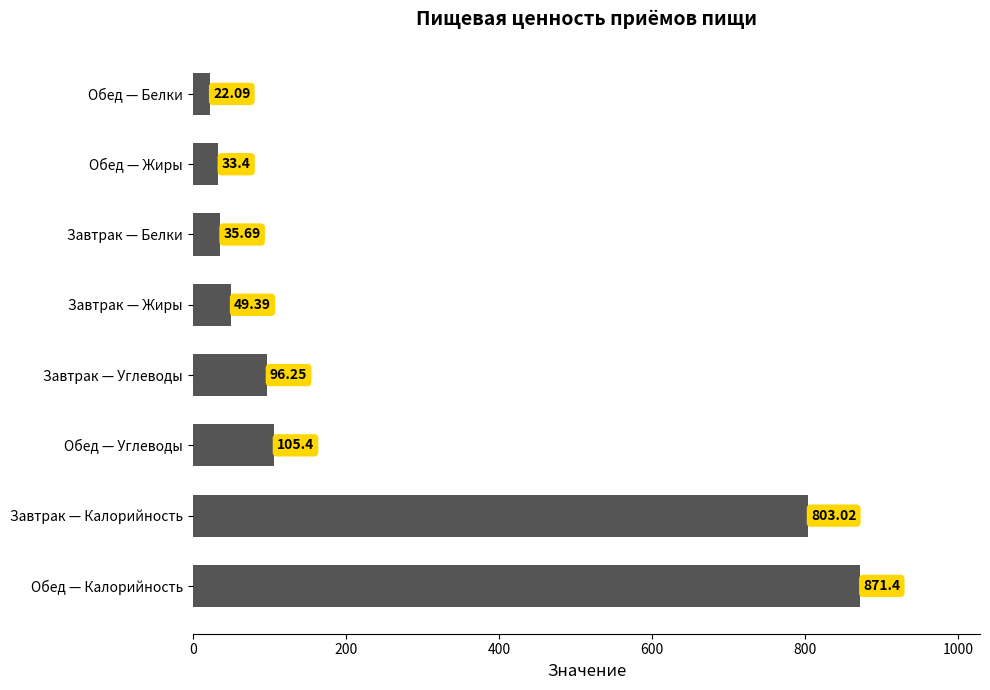

Are the bars grouped side by side (vs. stacked)?

No